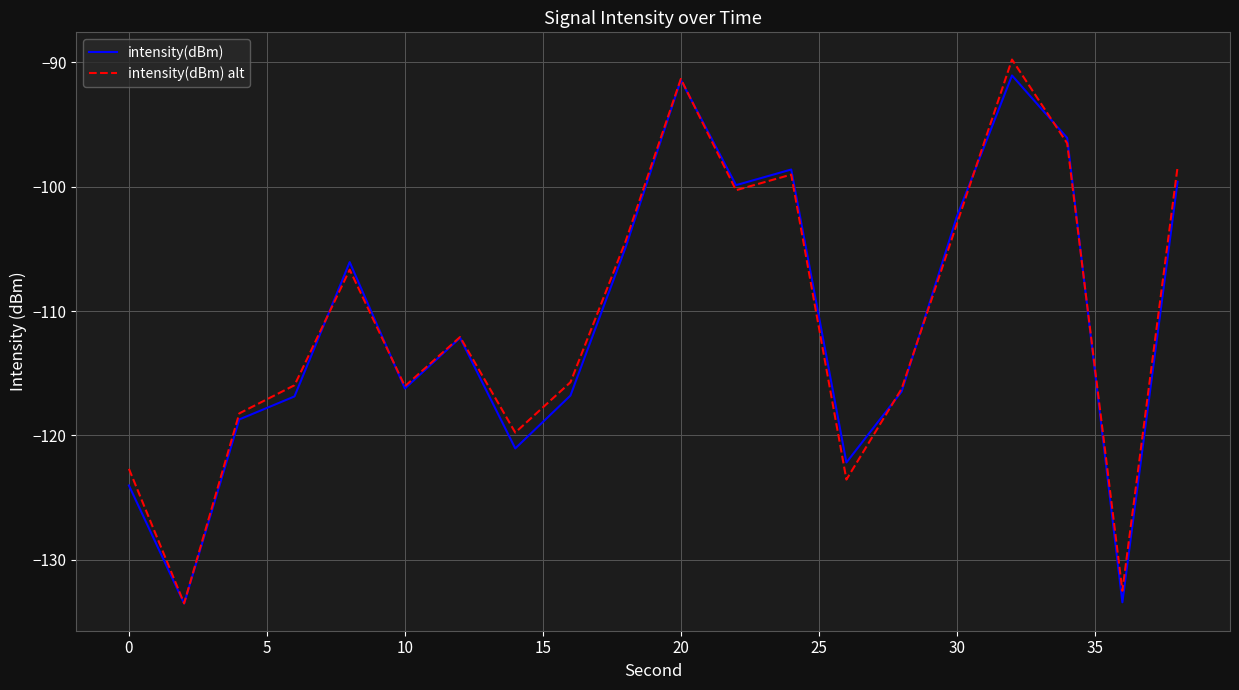

Reading left to right, list all the values displayed in this chart.

intensity(dBm): -124.0	-133.5	-118.7	-116.9	-106.1	-116.2	-112.2	-121.1	-116.8	-104.9	-91.4	-99.9	-98.6	-122.2	-116.5	-102.4	-91.0	-96.1	-133.4	-99.6
intensity(dBm) alt: -122.7	-133.5	-118.2	-116.0	-106.7	-116.1	-112.1	-119.8	-115.7	-104.4	-91.3	-100.3	-99.0	-123.6	-116.3	-103.0	-89.8	-96.5	-132.5	-98.4